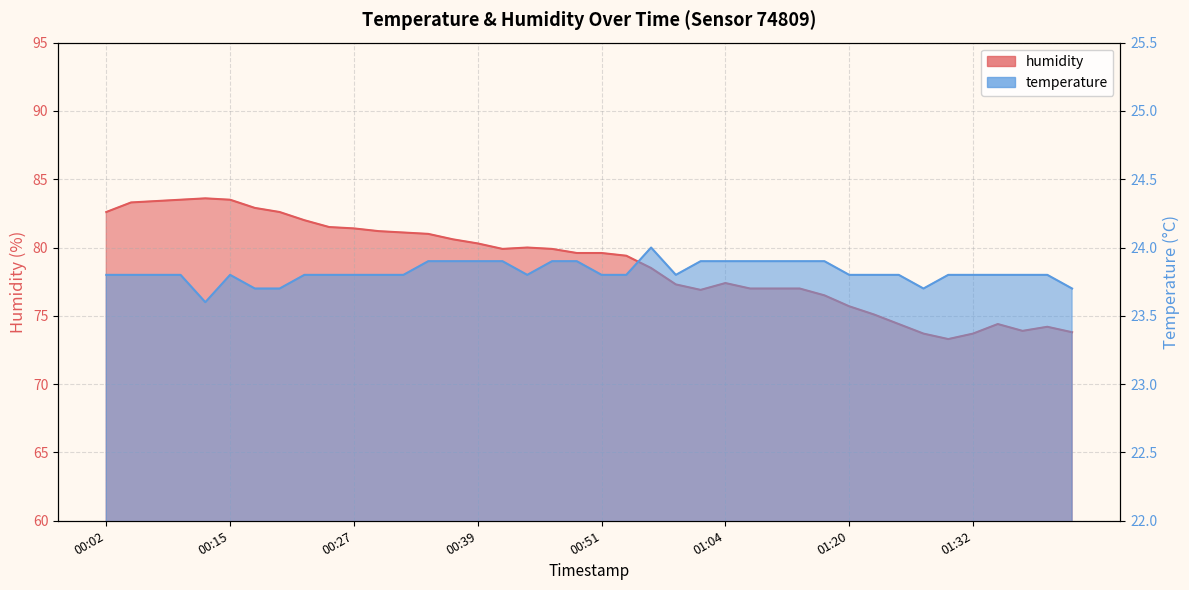

Is it true that humidity equals 36.2 at 00:20?

False